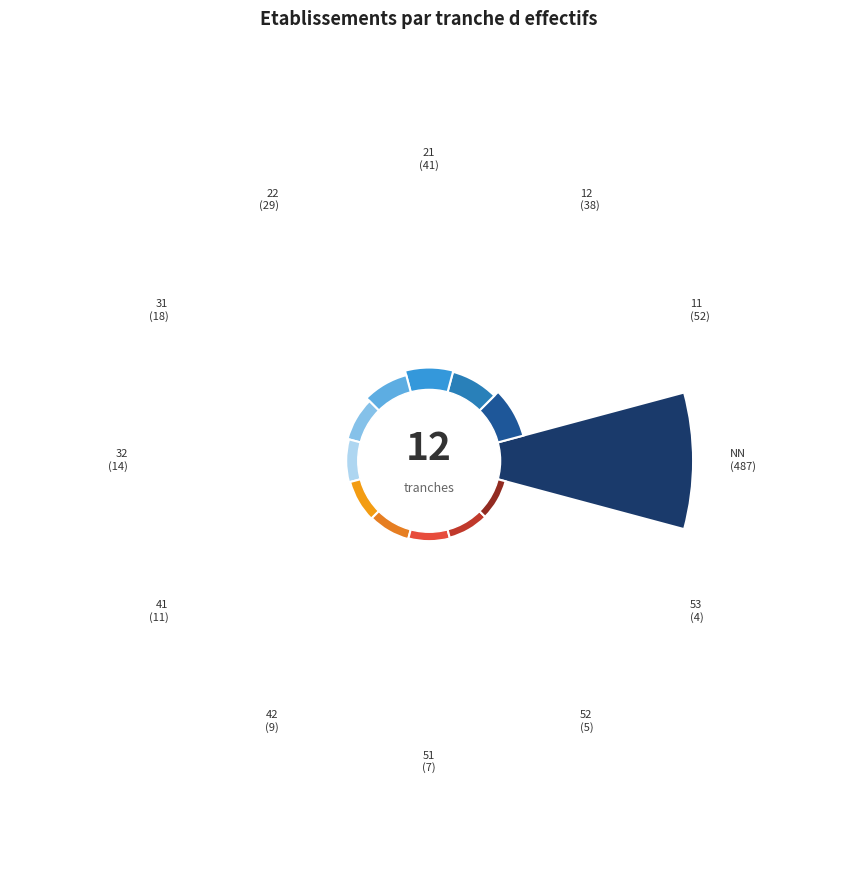

Which category accounts for the majority?

NN